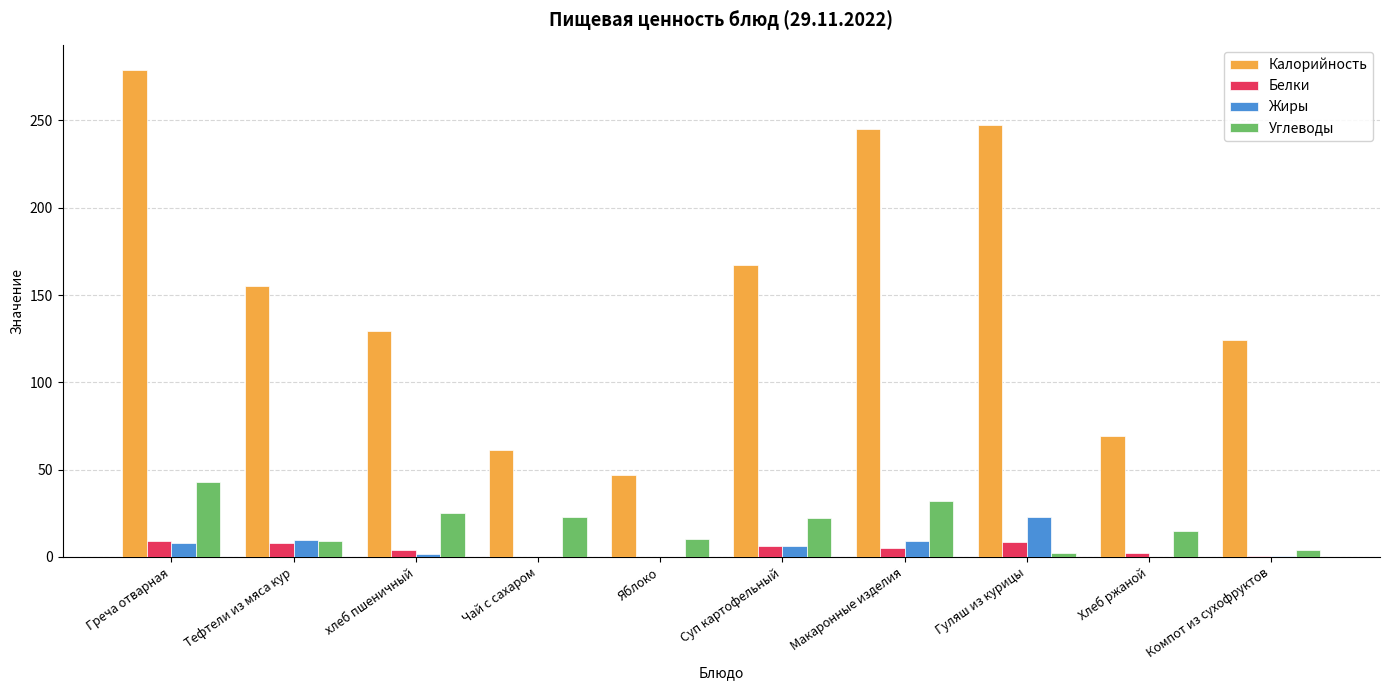

What is the maximum value shown in the chart?

279.0